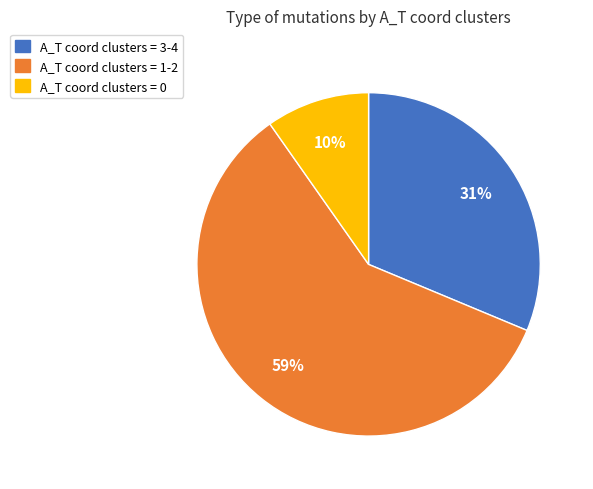

What is the majority slice?

A_T coord clusters = 1-2